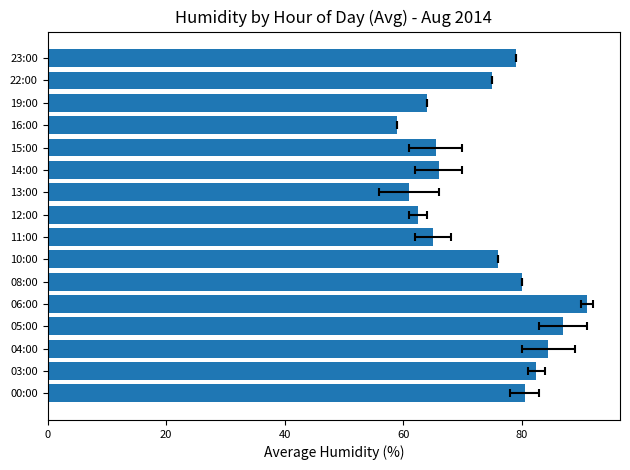

What is the greatest value displayed?

91.0